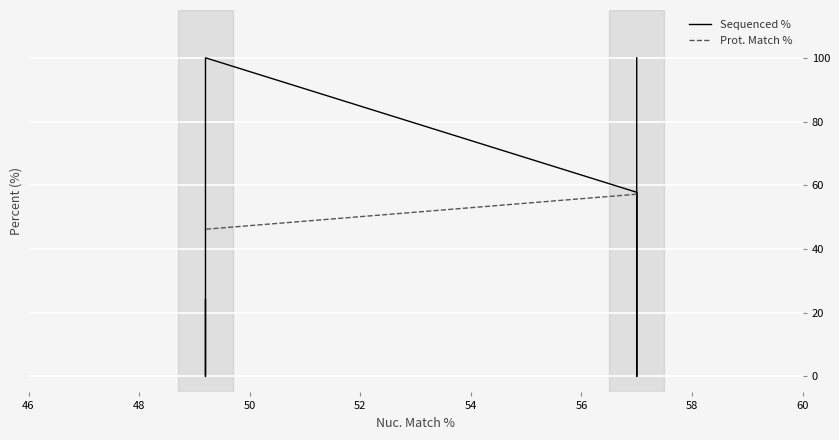

Reading left to right, extract all data points from this chart.

Sequenced %: 100.0	0.0	57.8	100.0	0.0	24.1
Prot. Match %: 57.2	57.2	57.2	46.2	46.2	46.2